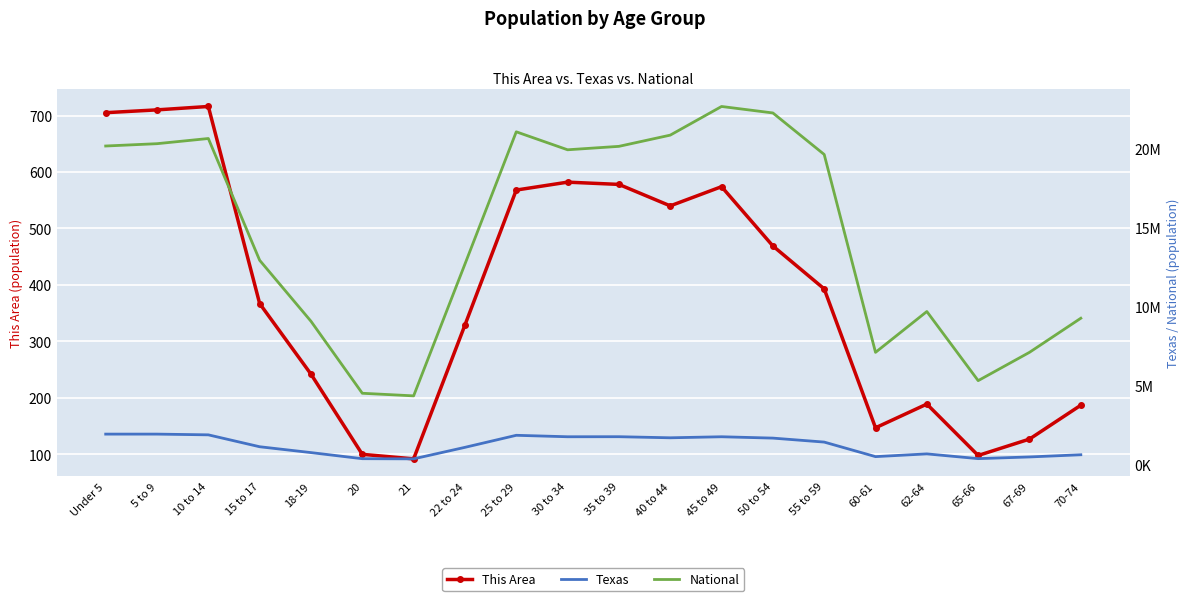

True or false: Texas and This Area intersect in this chart.

False